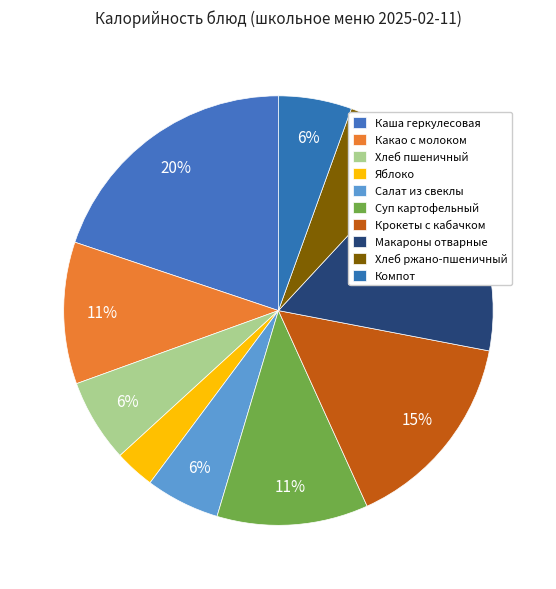

Is there a majority slice in this chart?

No